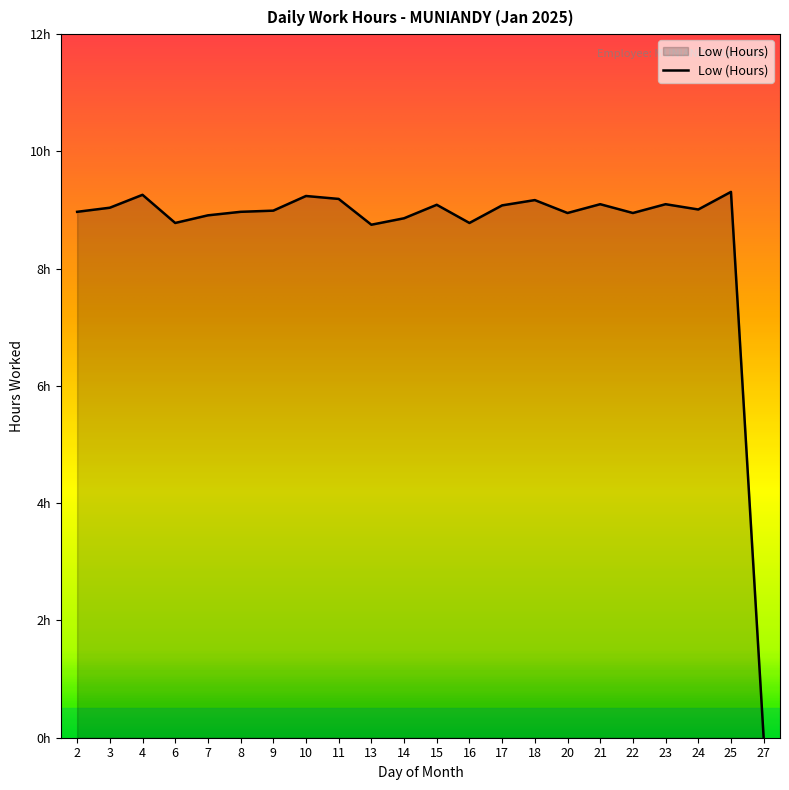

Which has a higher value, 3 or 9?

3